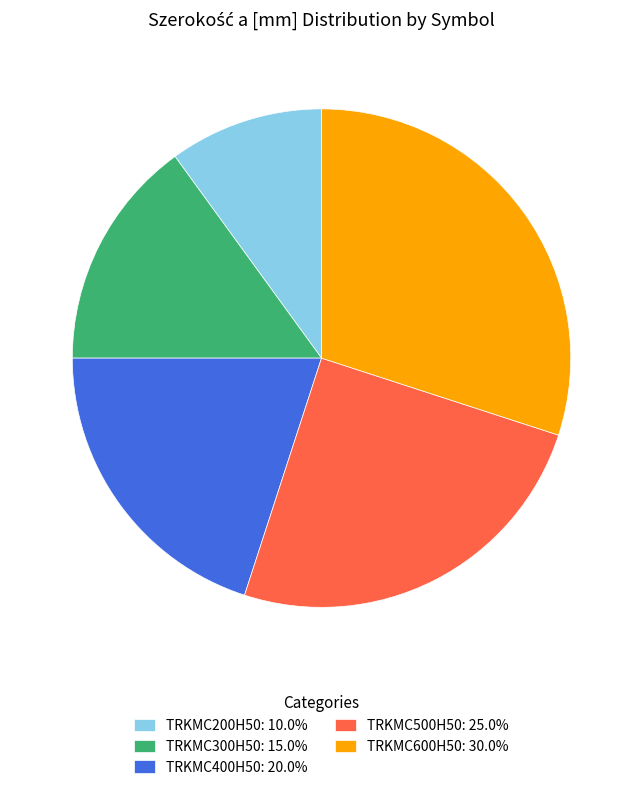

True or false: TRKMC600H50 accounts for 35% of the total.

False